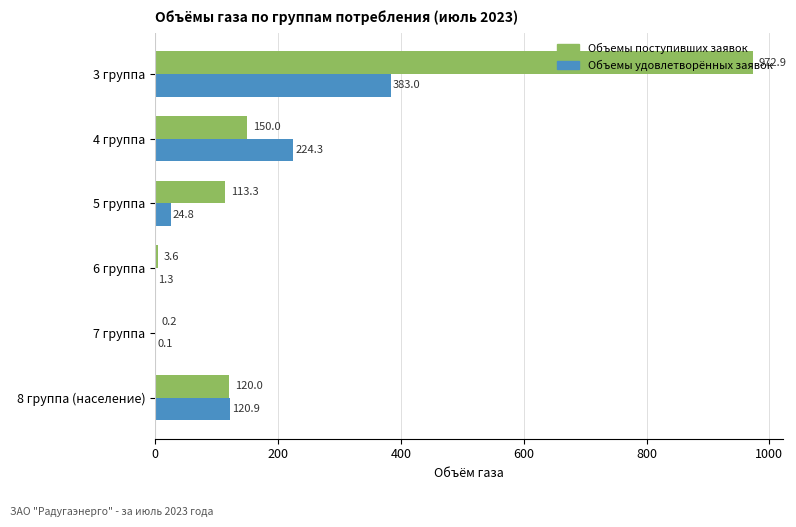

What is the highest value of the Объемы удовлетворённых заявок series?

383.0